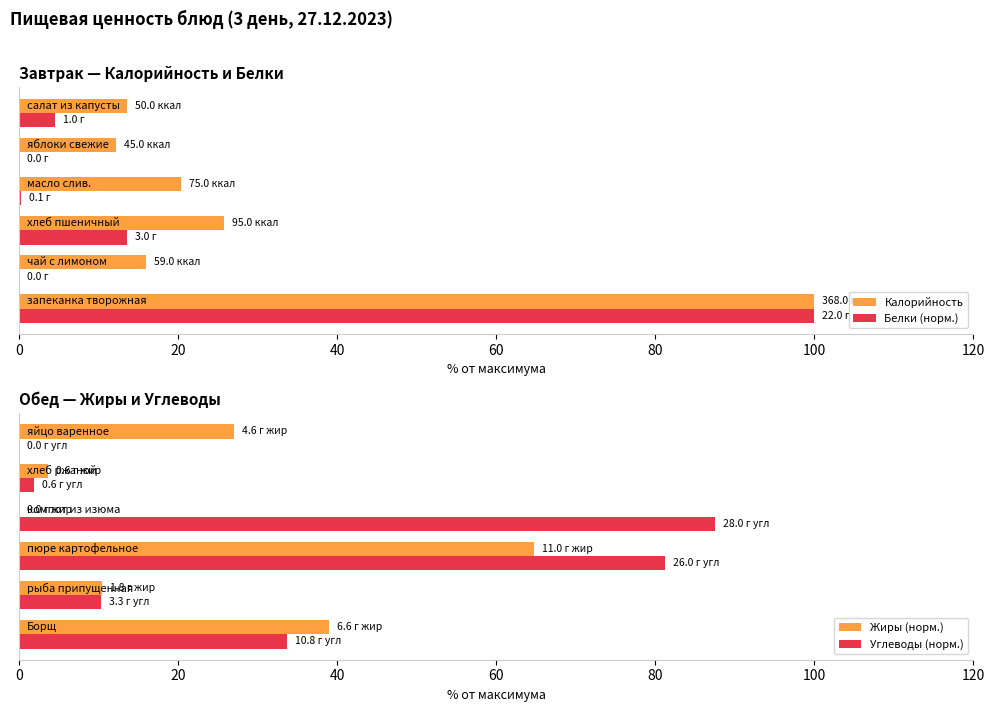

What is the sum of all Жиры (норм.) values?

144.8